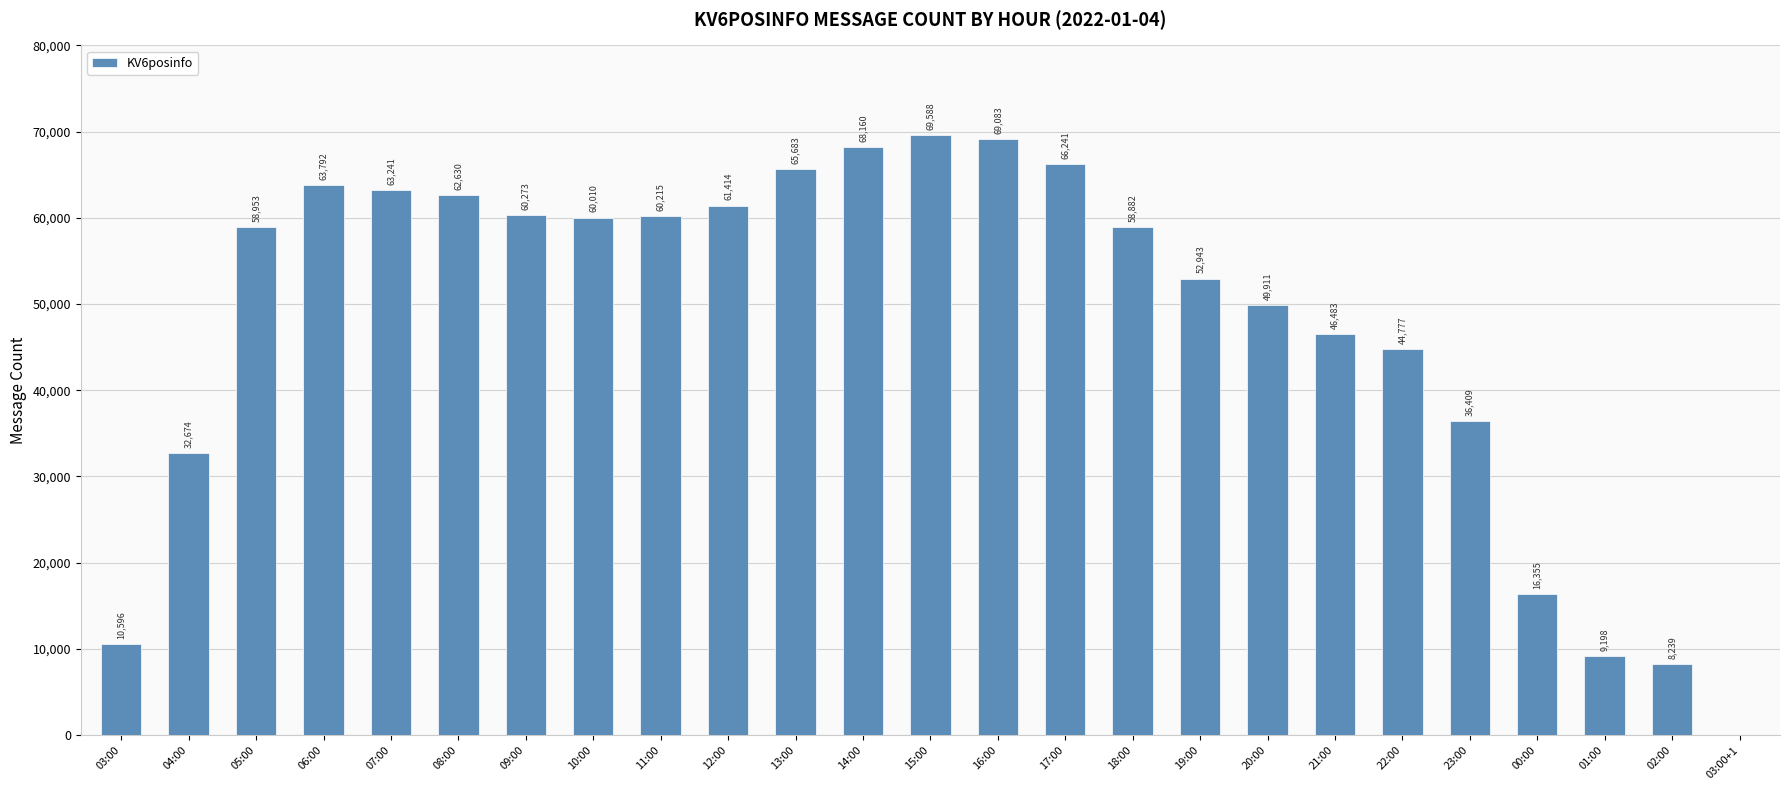

The value at 22:00 is 44777. True or false?

True